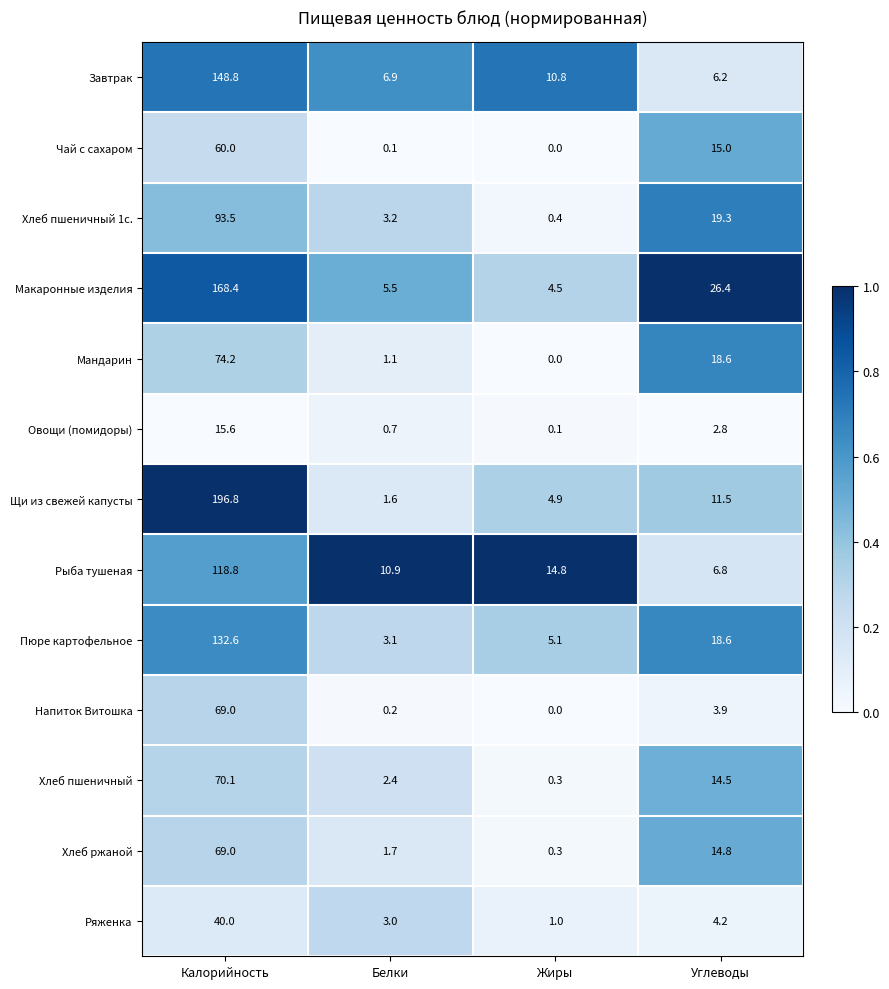

Which label corresponds to the largest value in the chart?

Калорийность